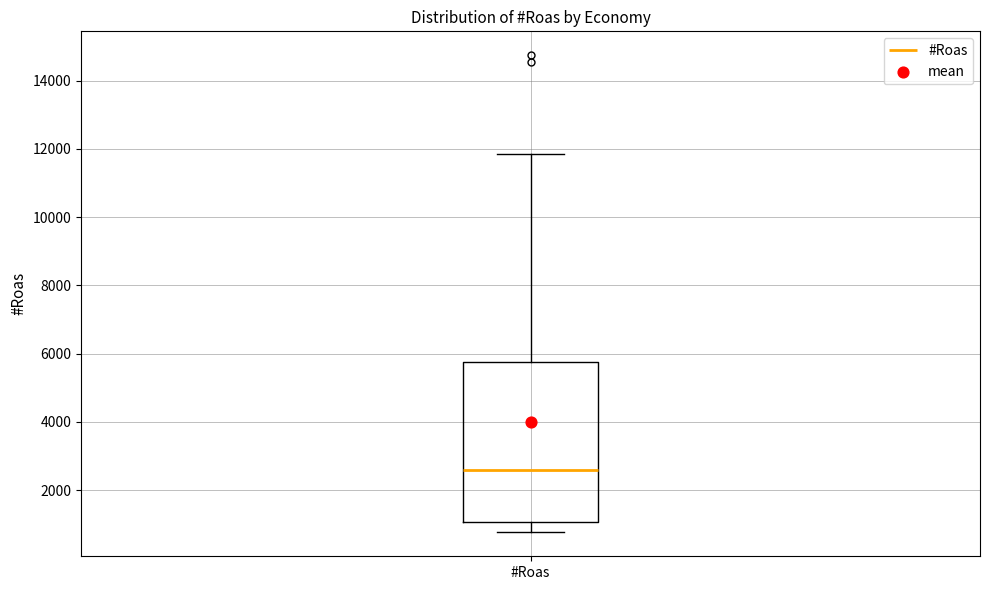

Read this box plot against the y-axis: the position of the median line, the range covered by the box, and the ends of both whiskers. The values are not printed on the chart, so give them approximately, as read against the axis.

median 2600, box 1000 to 5800, whiskers 800 to 11800